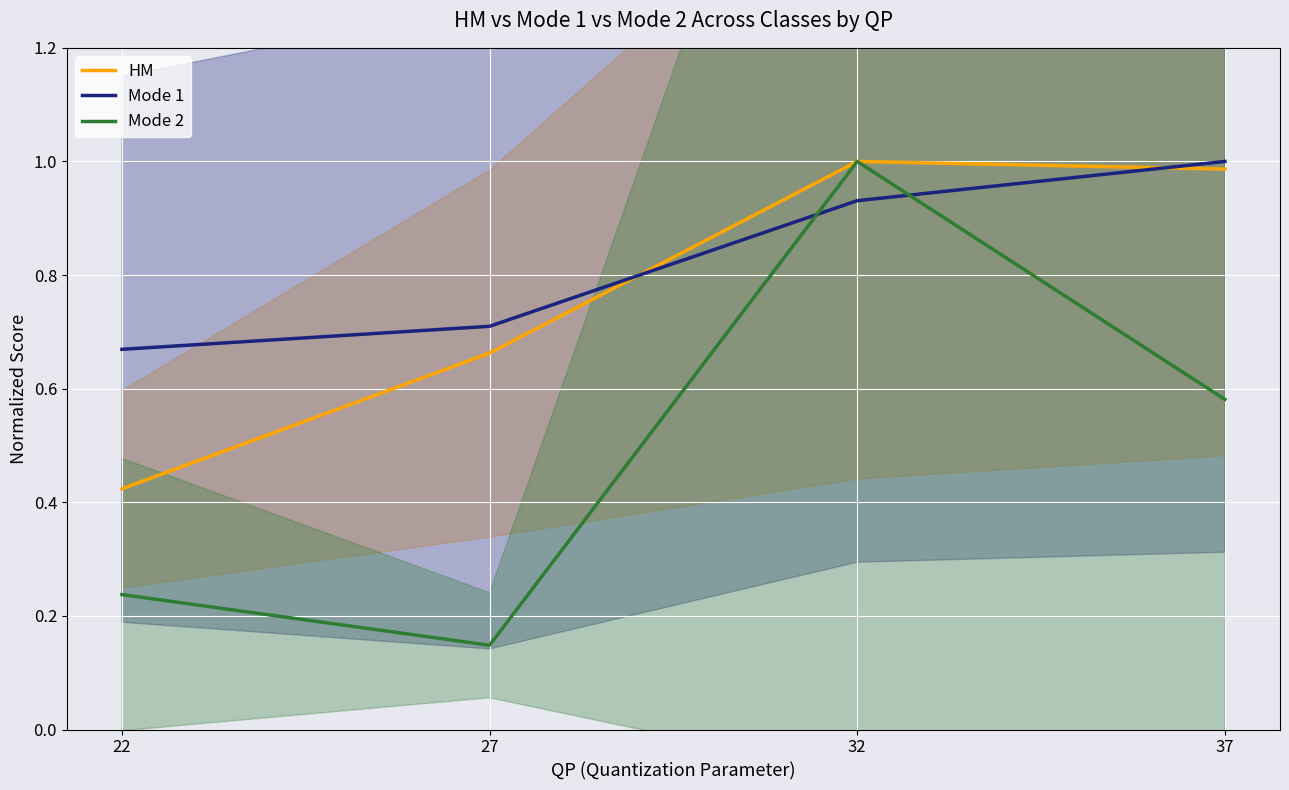

Which series ends up on top after the final intersection of Mode 1 and HM?

Mode 1